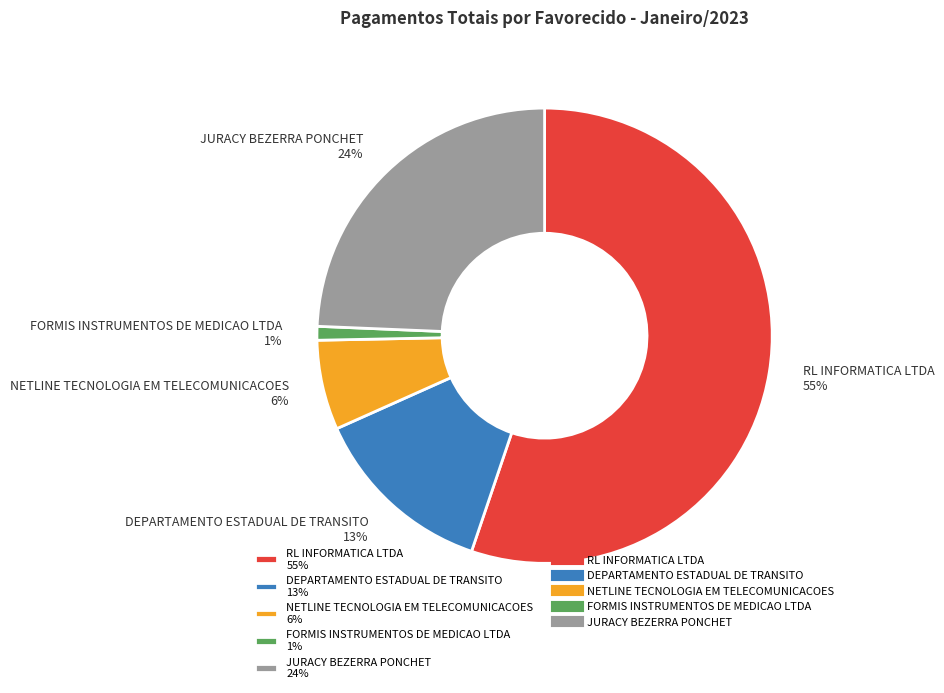

Is the sum of NETLINE TECNOLOGIA EM TELECOMUNICACOES 6% and RL INFORMATICA LTDA 55% greater than half?

Yes